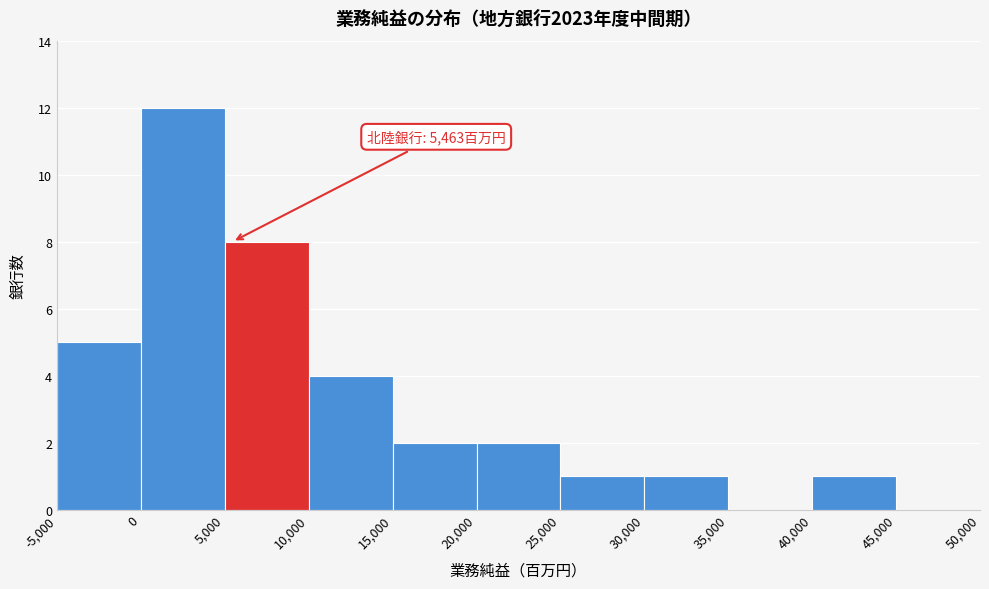

Which range on the x-axis has the tallest bar?

0 to 5,000